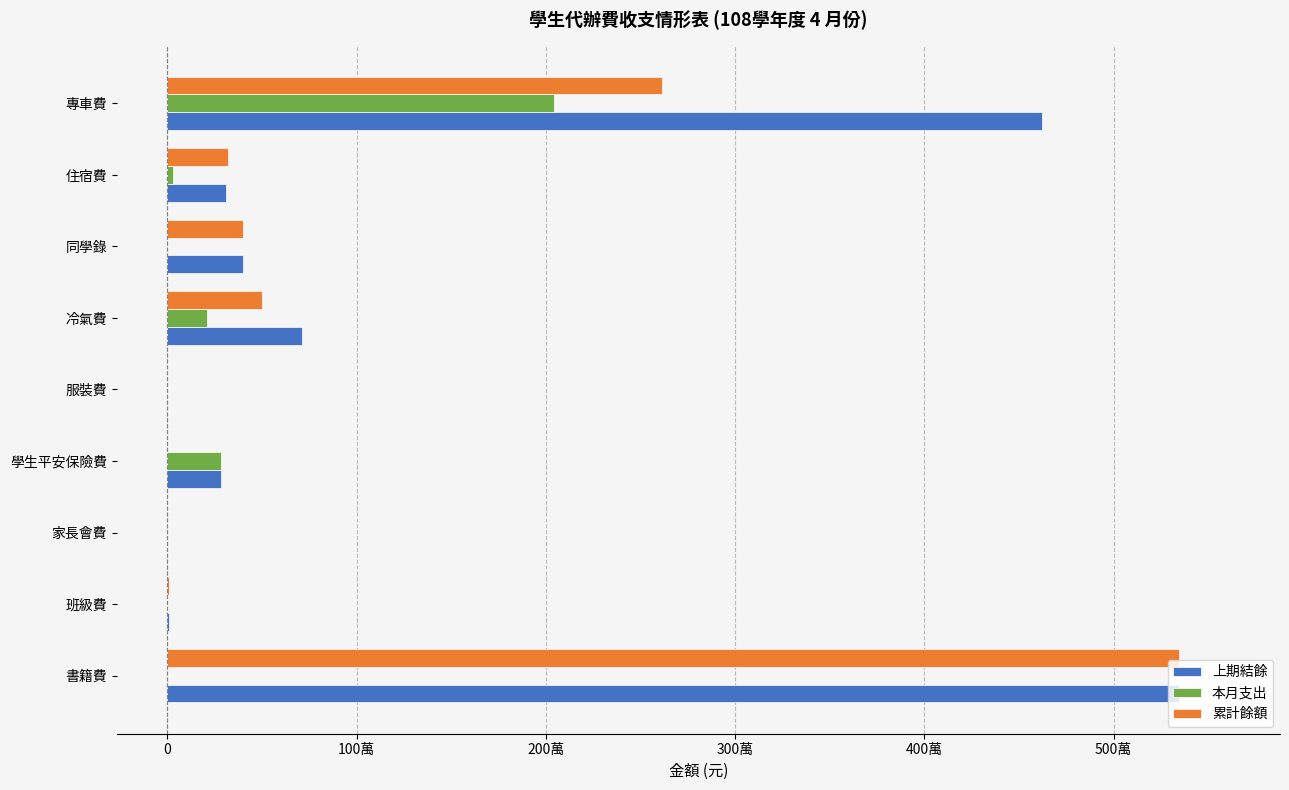

What are all the series names shown in the legend?

上期結餘, 本月支出, 累計餘額